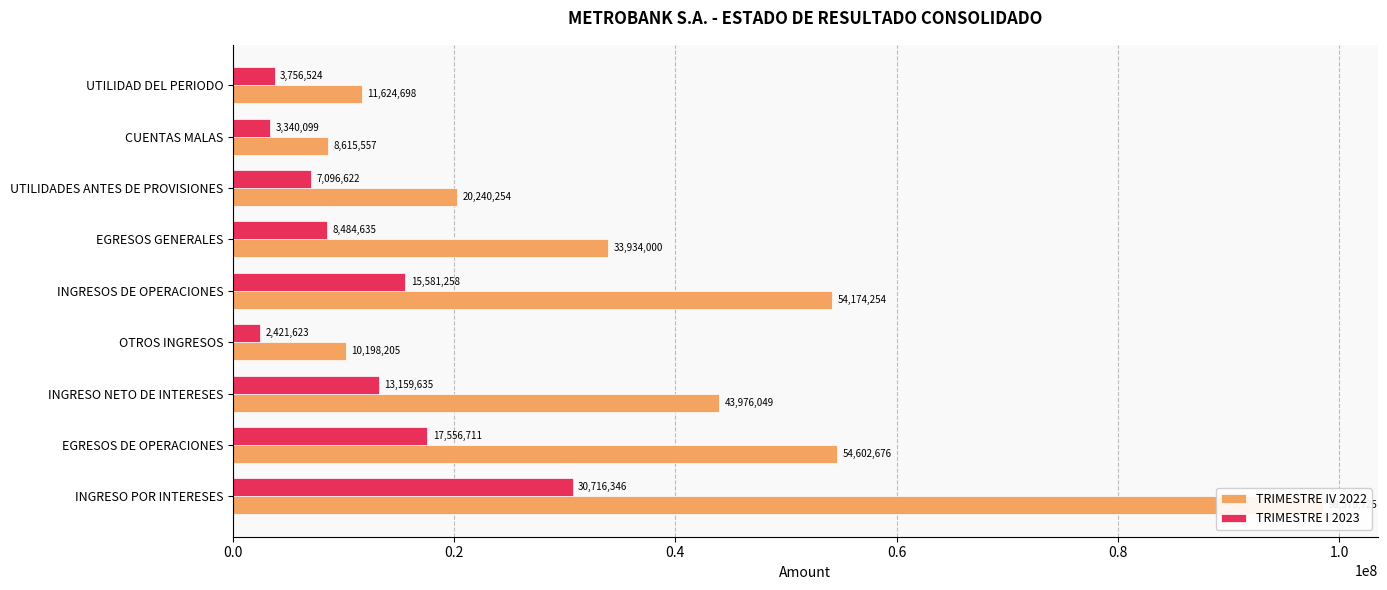

How many bars are there in each group?

2